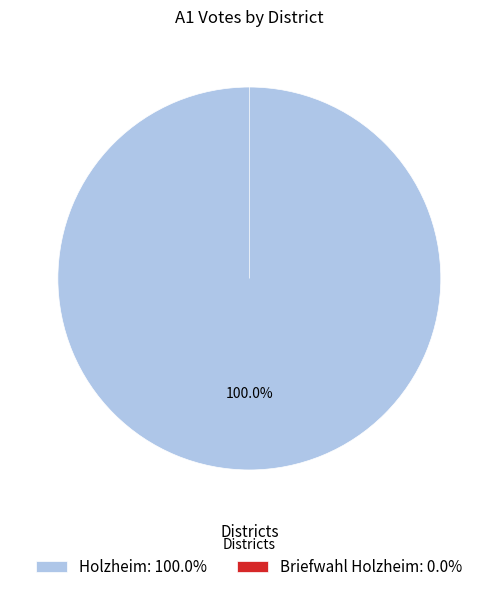

Is there any slice that represents more than half of the pie?

Yes